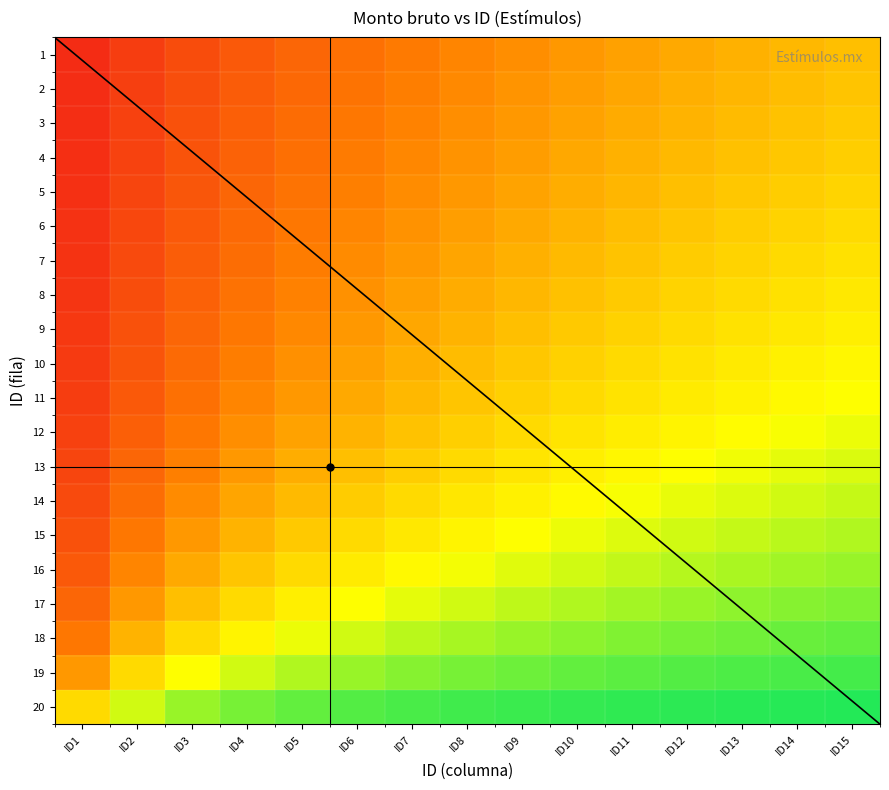

Which category has the highest value in the 10 series?

ID15